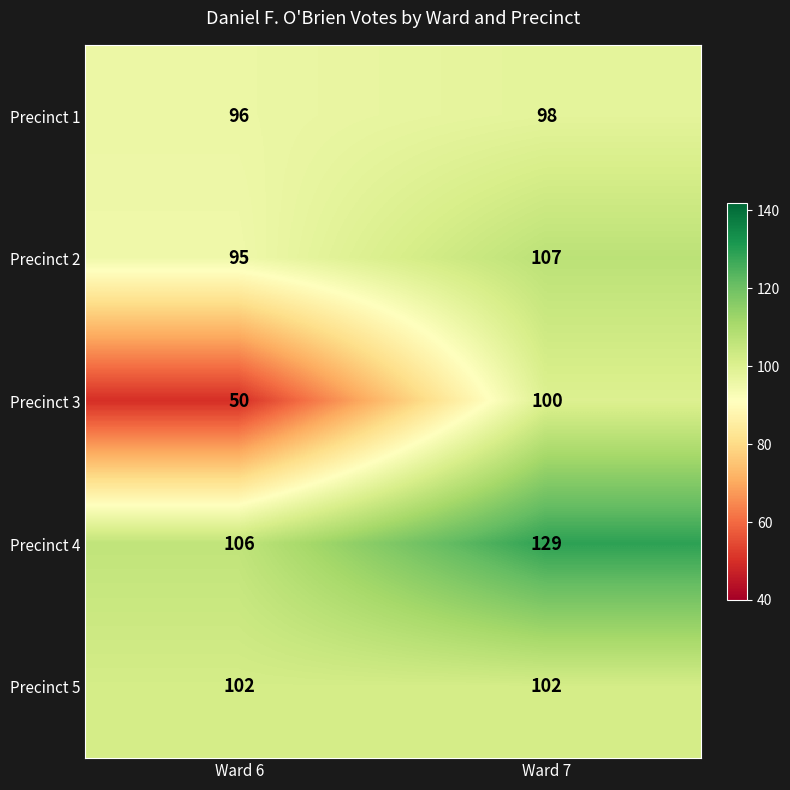

The value of Precinct 4 at Ward 6 is 59. True or false?

False